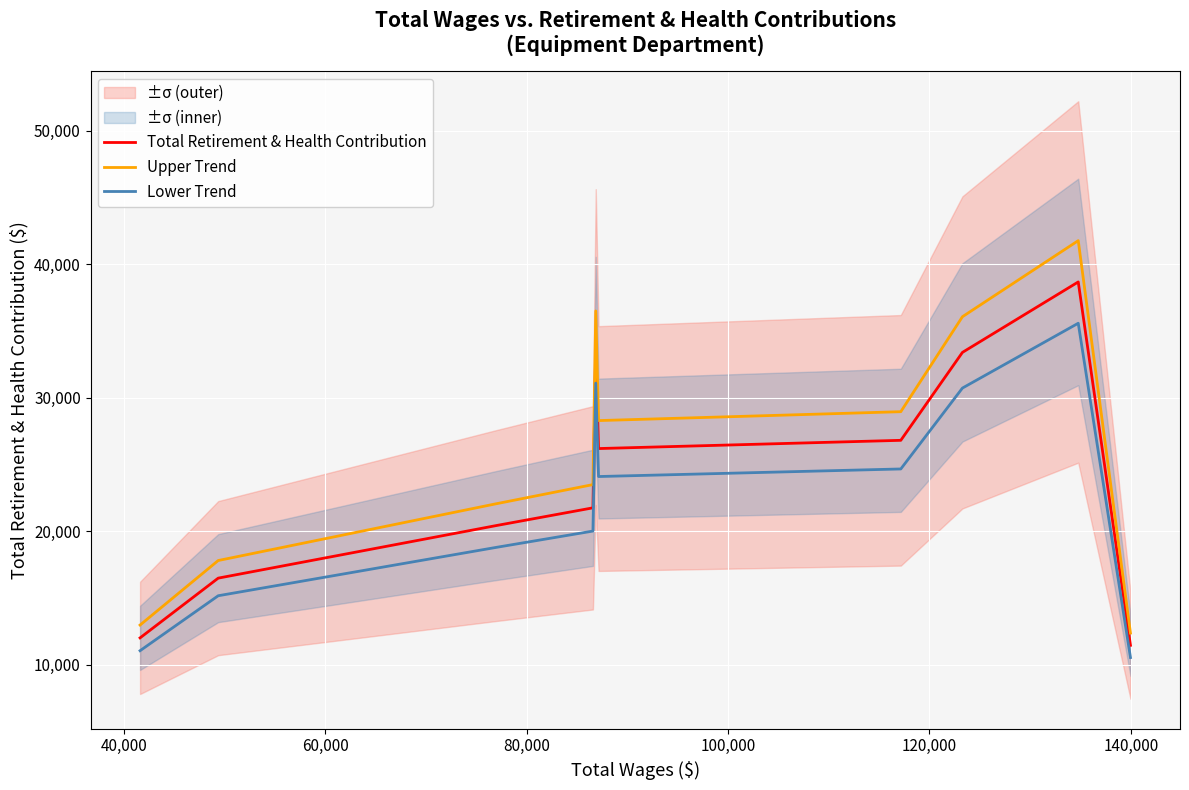

Which series has the widest spread of values?

Upper Trend